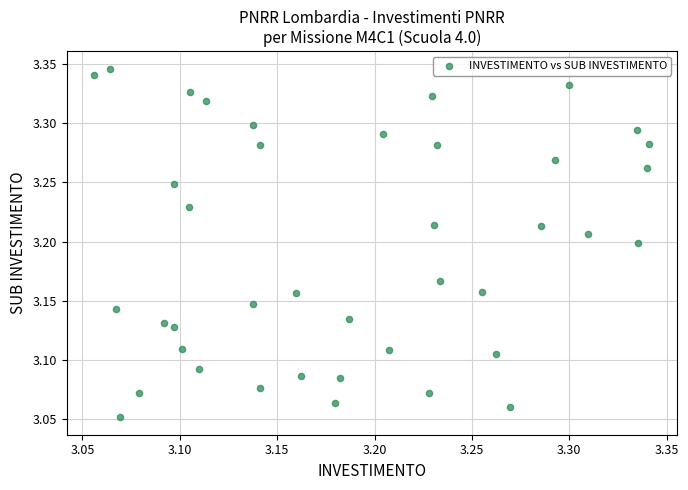

What is the range of Y values (max minus min)?

0.3